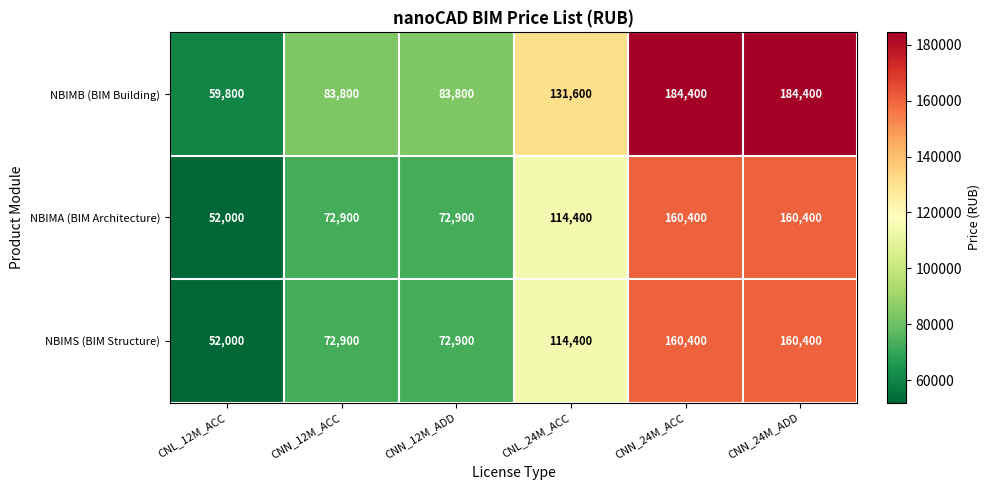

What is the approximate value of NBIMS (BIM Structure) at CNN_24M_ACC, to the nearest 100?

160400